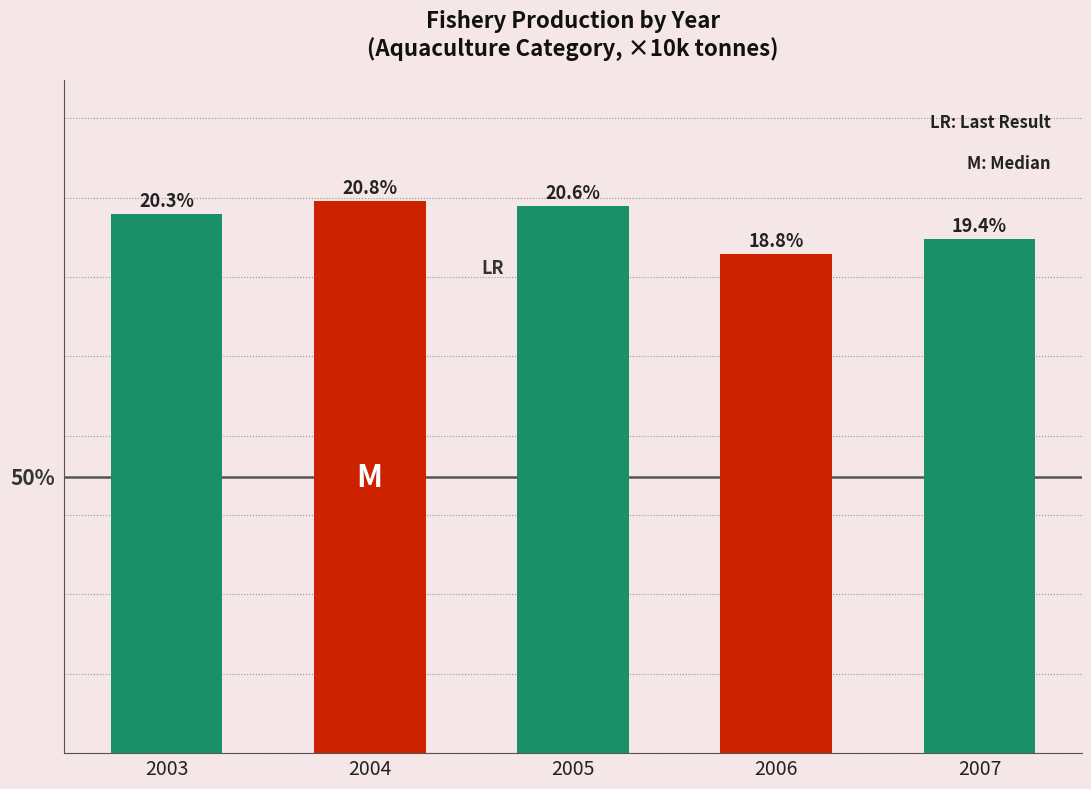

Is it true that the value at 2007 is 247.5?

True